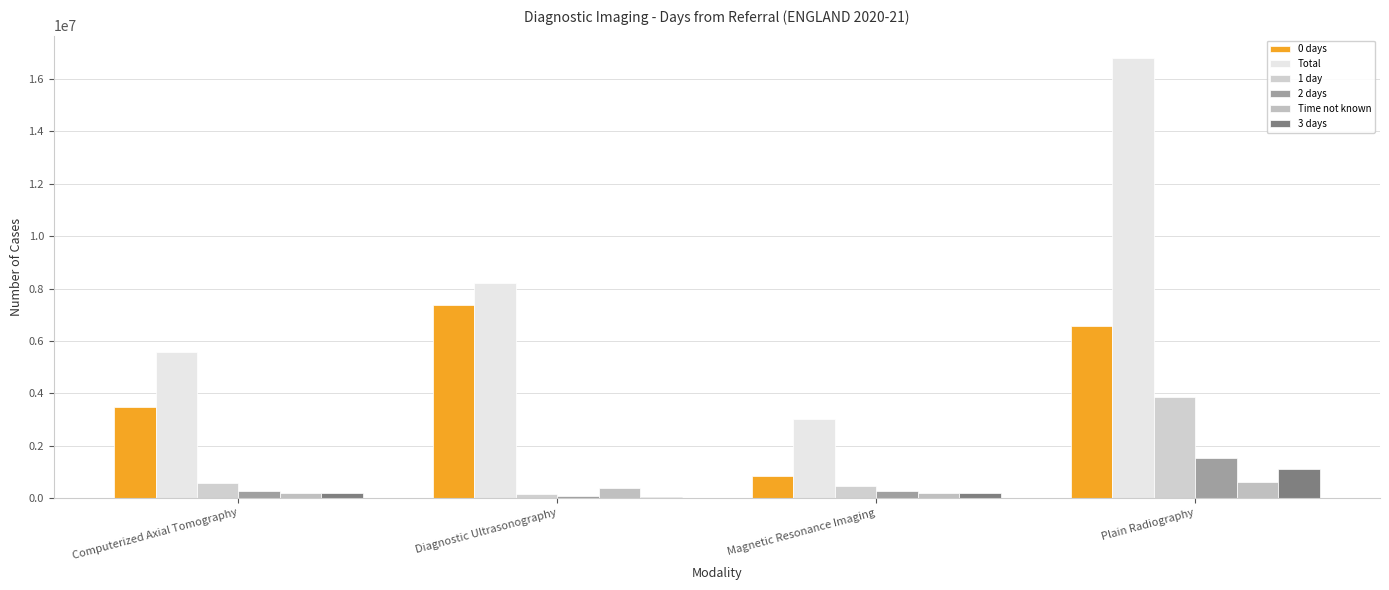

How many distinct data groups are displayed?

6